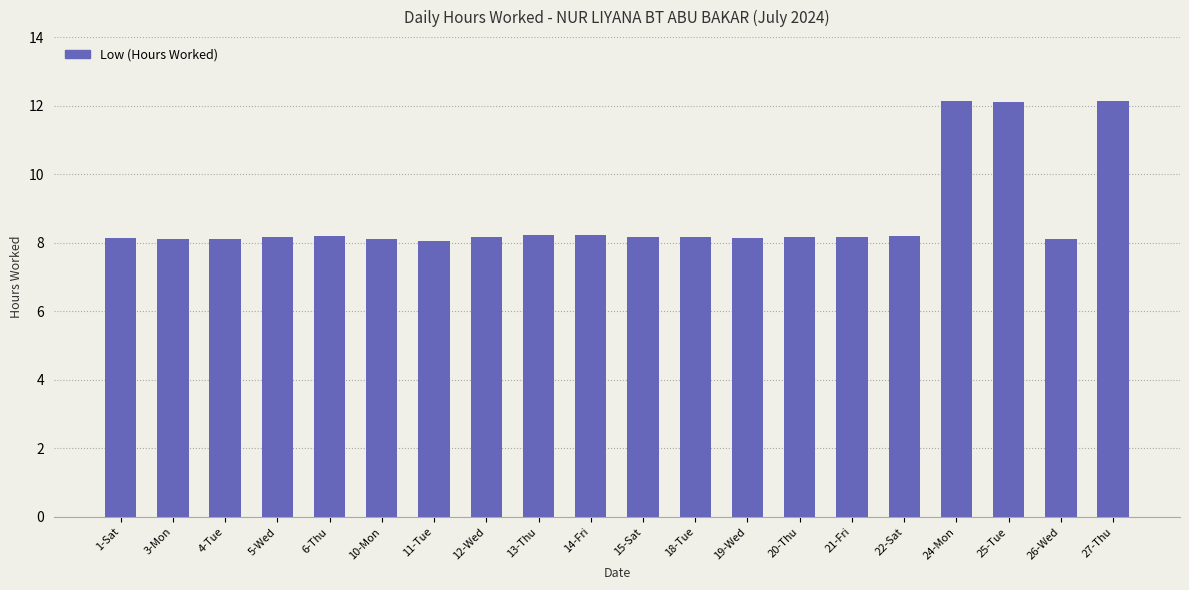

What position from the left is 26-Wed?

19